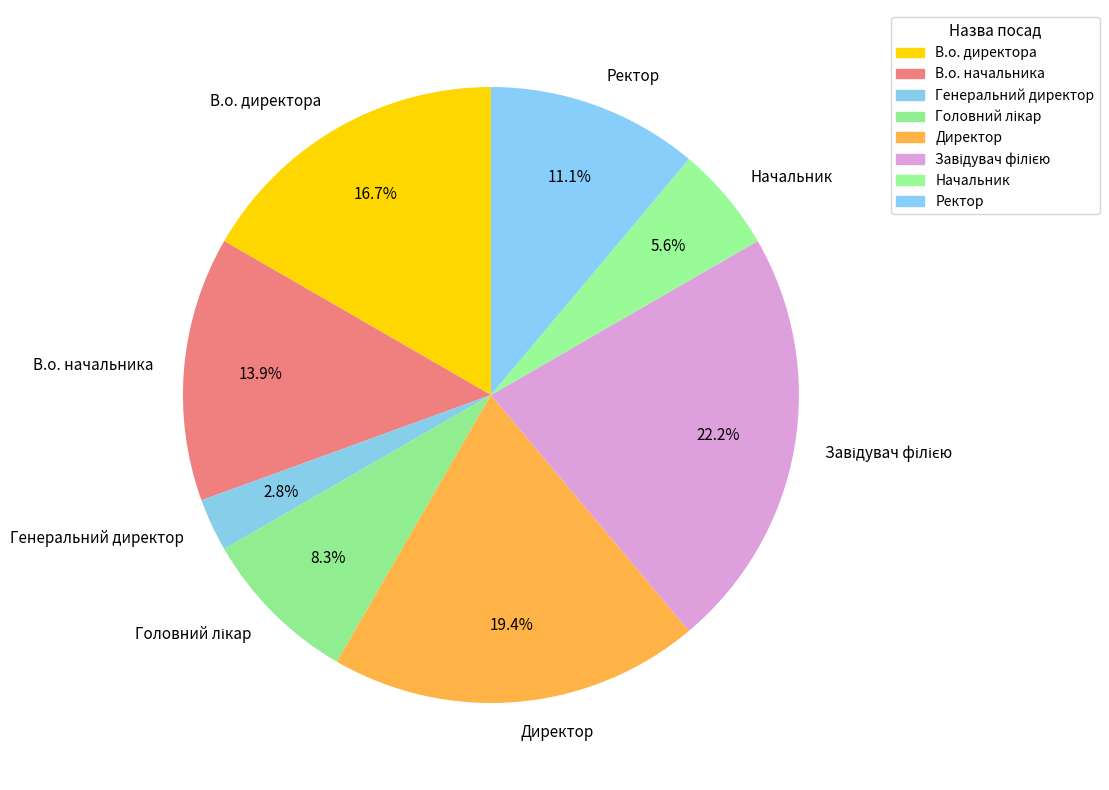

Approximately how many times larger is the value at В.о. начальника compared to Начальник?

2.5